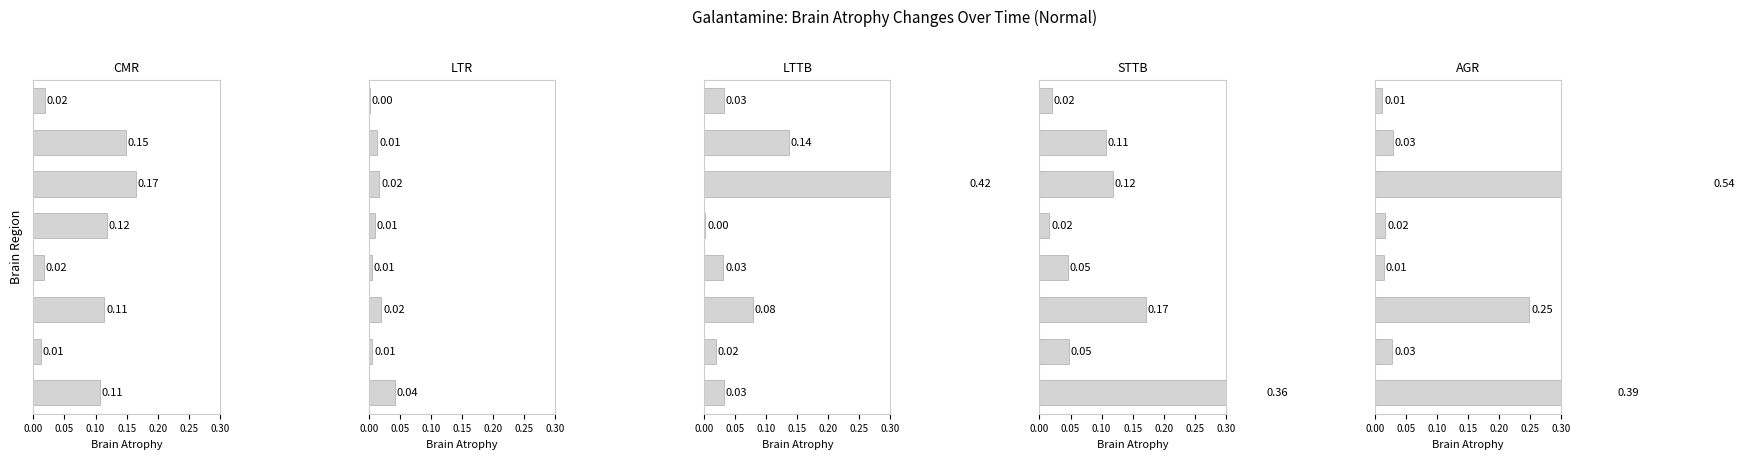

Read the LTTB value at 0.05.

0.4